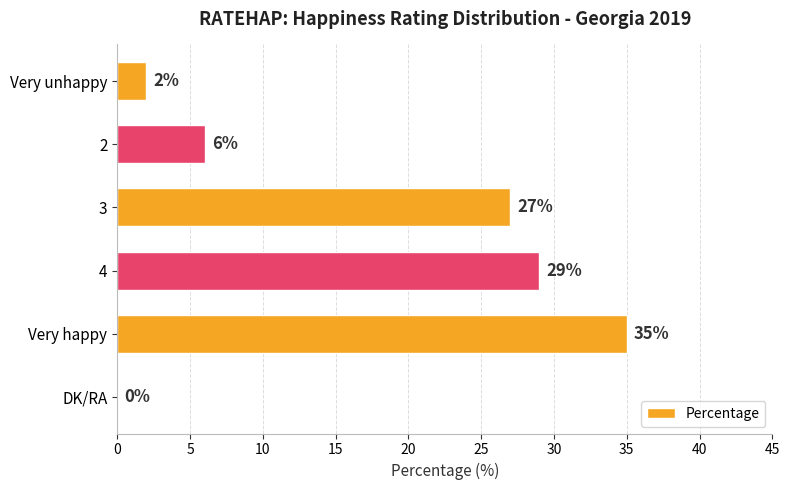

Where is the data nearest to the value 17?

3